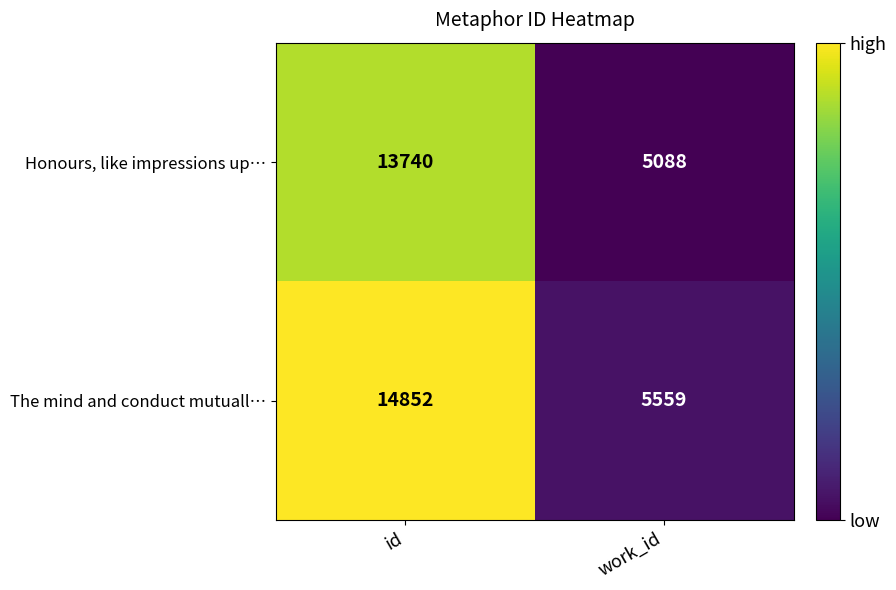

Which series has the largest total across all categories?

The mind and conduct mutuall…